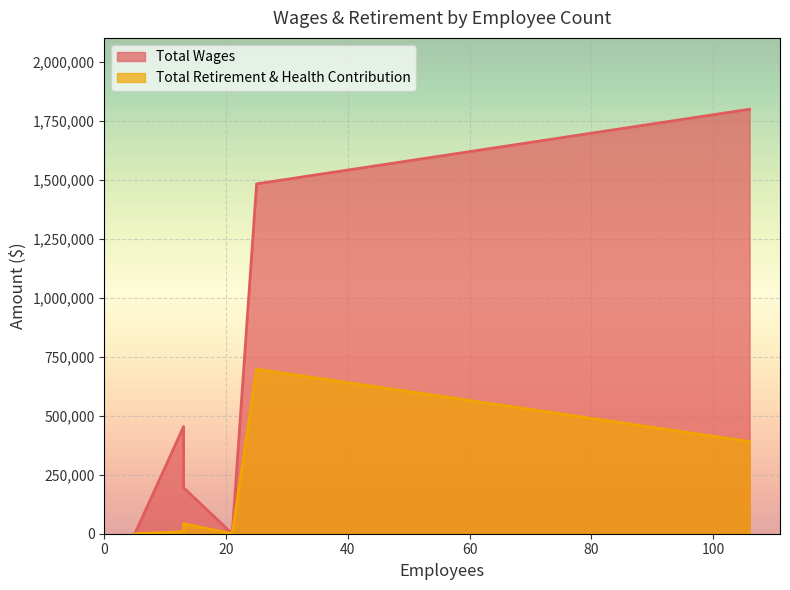

True or false: Total Wages and Total Retirement & Health Contribution cross at least once.

False